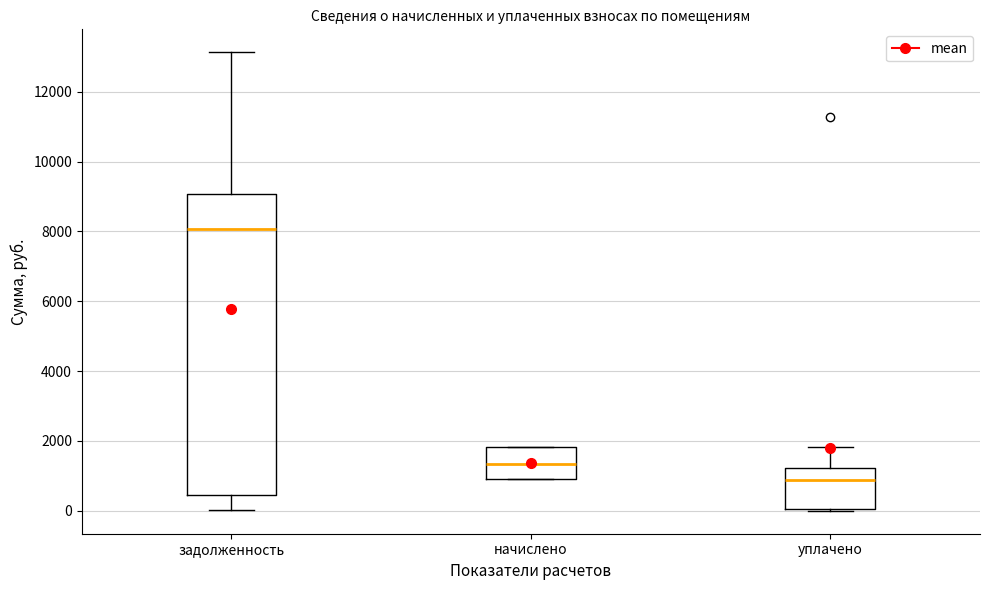

Reading left to right, read every box against the y-axis: the position of its median line, the range the box covers, and the ends of its whiskers. The values are not printed on the chart, so give them approximately, as read against the axis.

задолженность: median 8000, box 400 to 9000, whiskers 0 to 13200
начислено: median 1400, box 1000 to 1800, whiskers 1000 to 1800
уплачено: median 800, box 0 to 1200, whiskers 0 to 1800